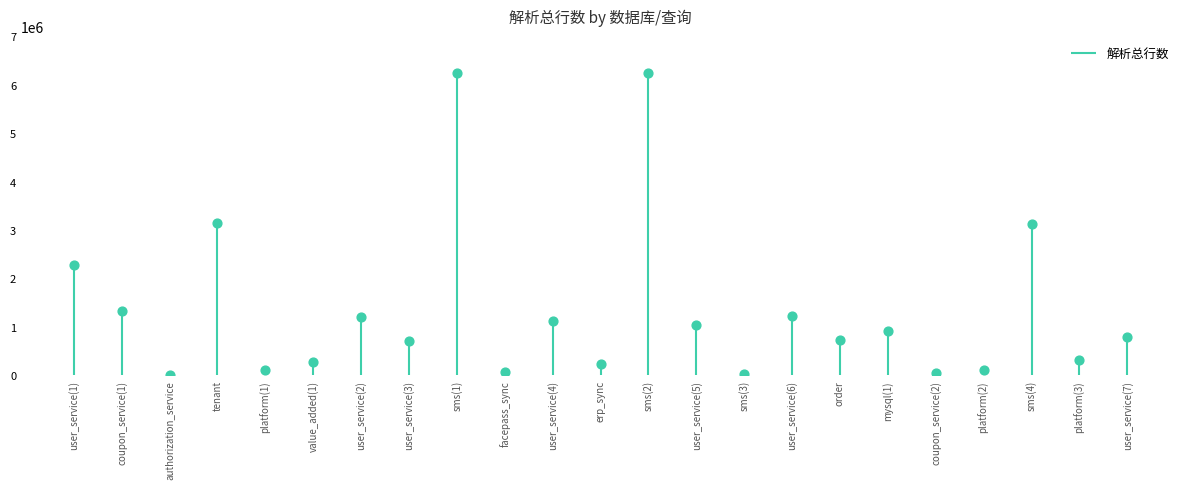

Approximately how many times larger is the value at user_service(6) compared to order?

1.7